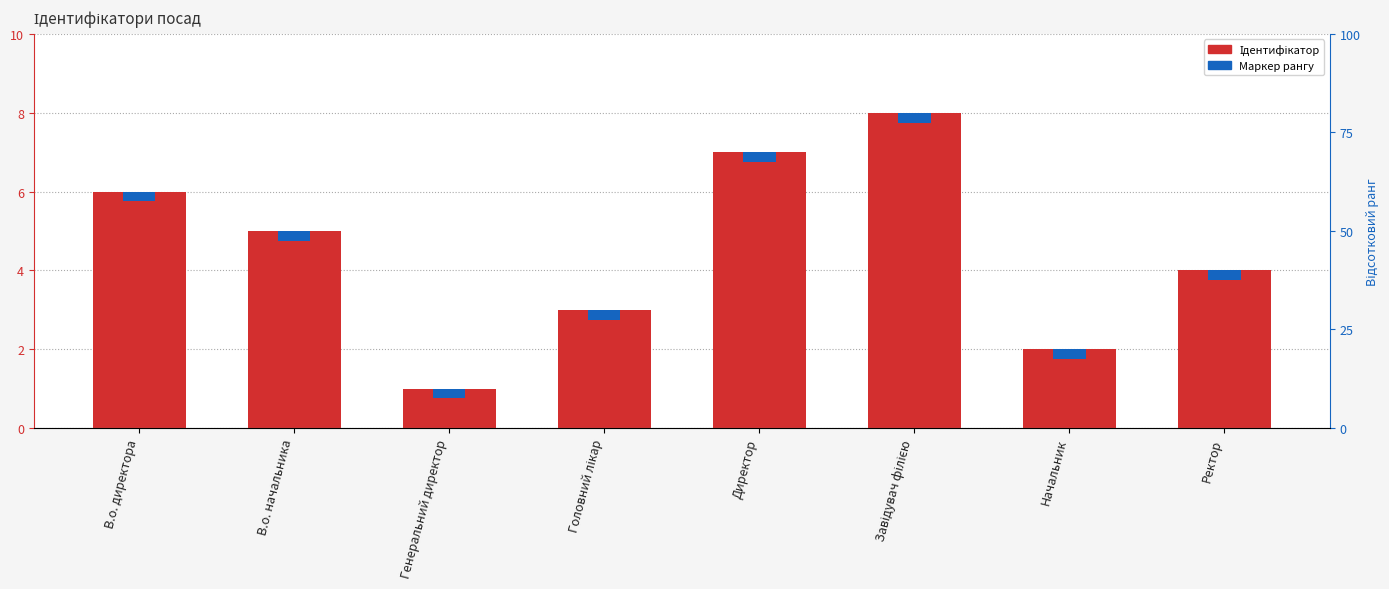

List the series in order of their overall mean, lowest first.

Маркер, Ідентифікатор